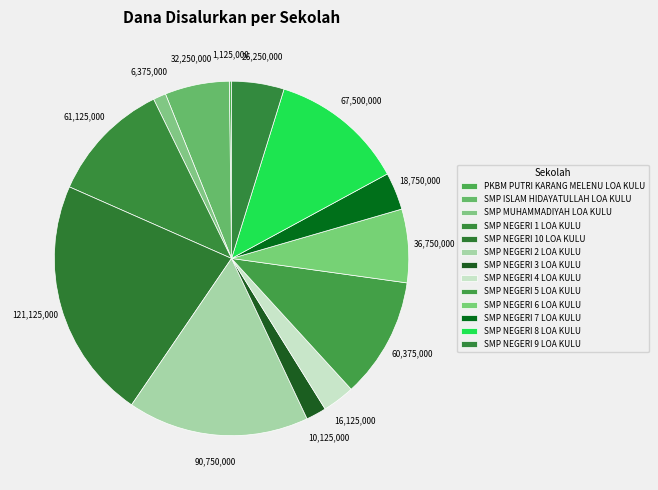

Combined, what portion of the pie is SMP NEGERI 9 LOA KULU and PKBM PUTRI KARANG MELENU LOA KULU?

5.0%